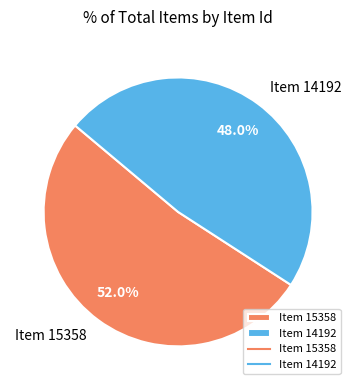

How many slices are in this pie chart?

2